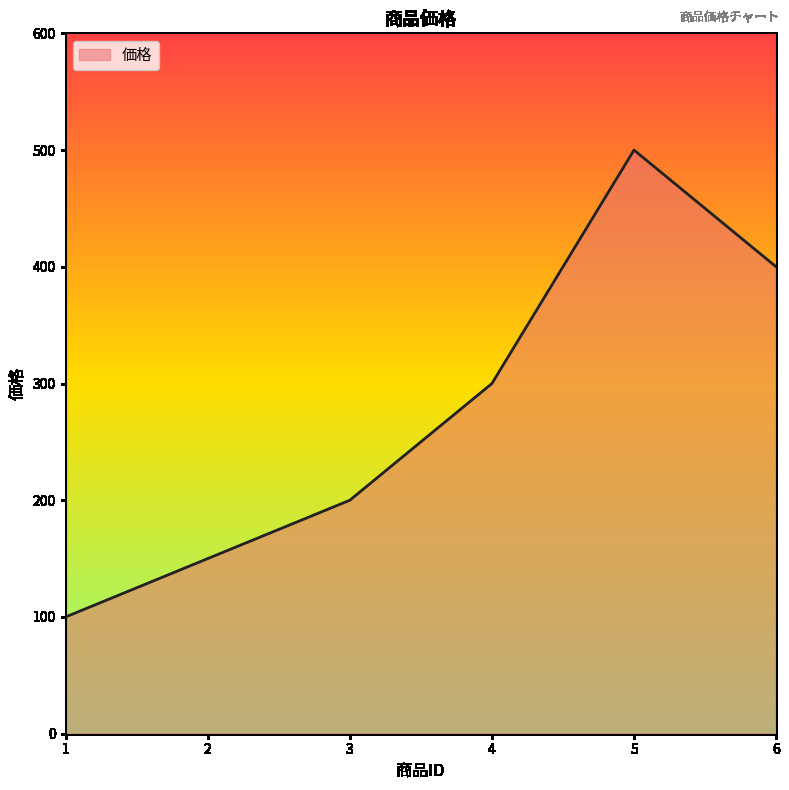

Count the number of data series in this chart.

1